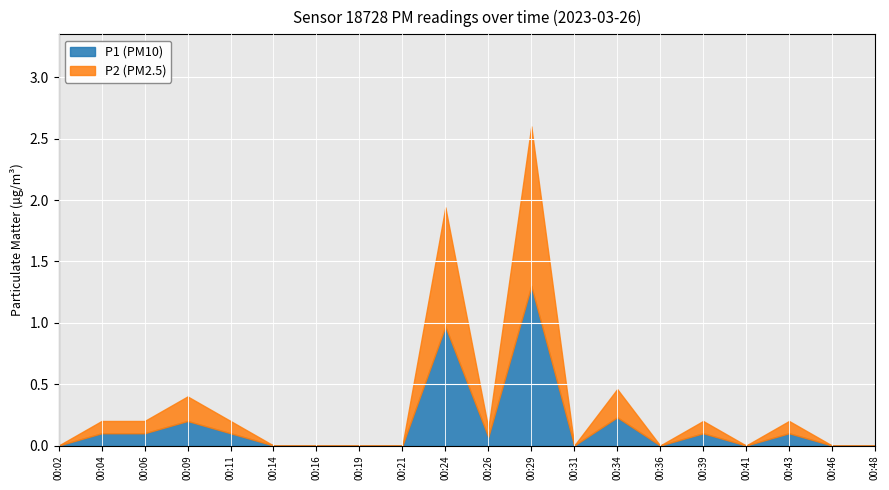

Rank the series by their maximum value, from highest to lowest.

P1, P2